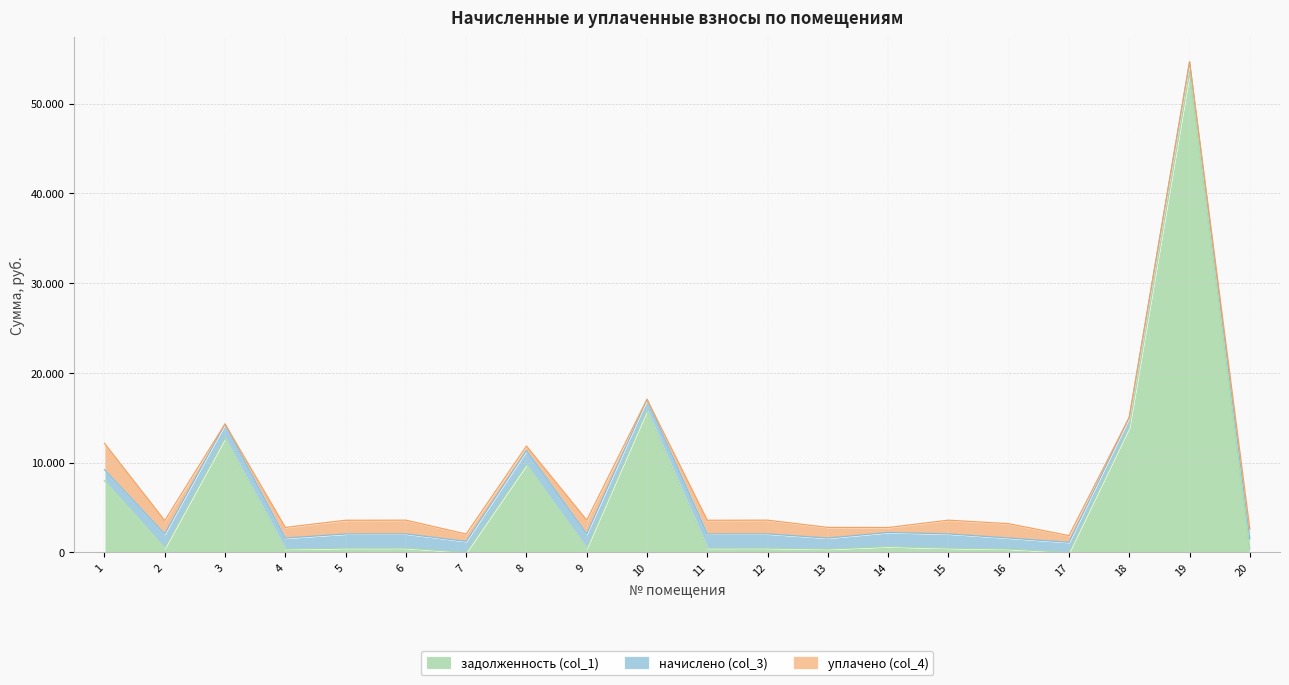

Where is the first local minimum for уплачено (col_4)?

3